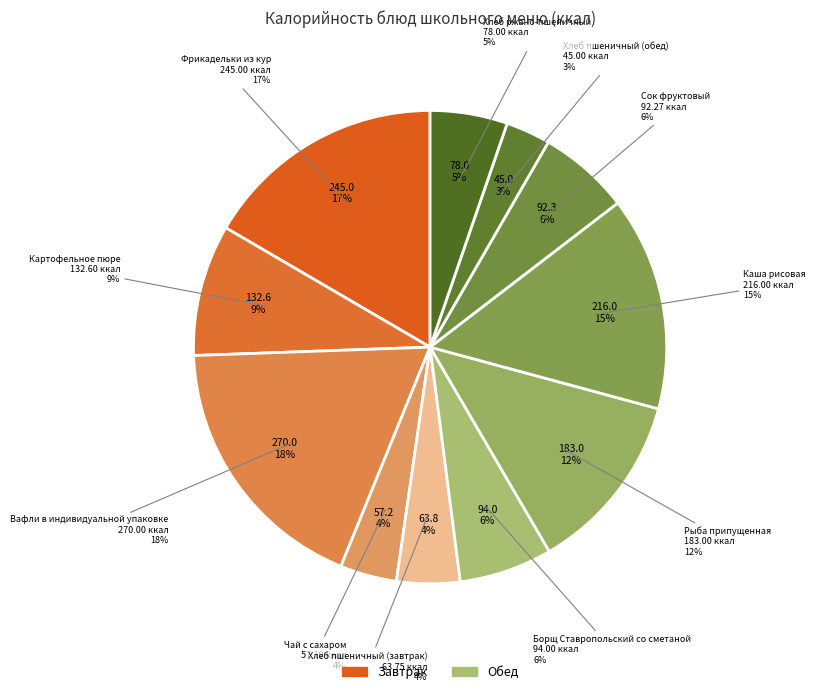

Does any single category account for the majority?

No